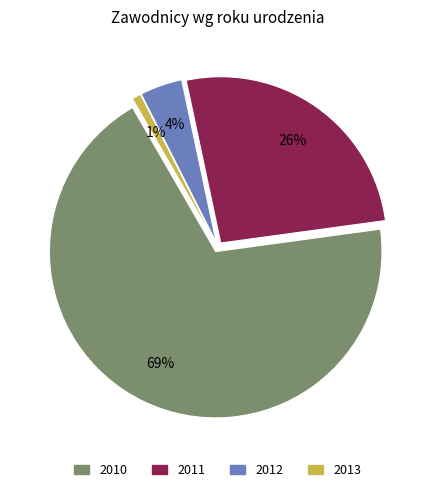

Which category has the biggest portion of the pie?

2010